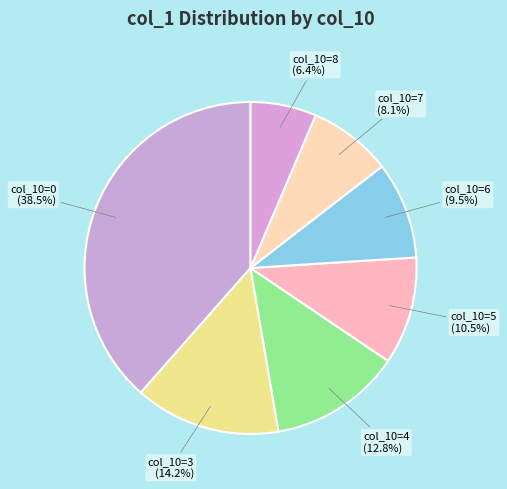

What is the largest slice in the pie chart?

col_10=0